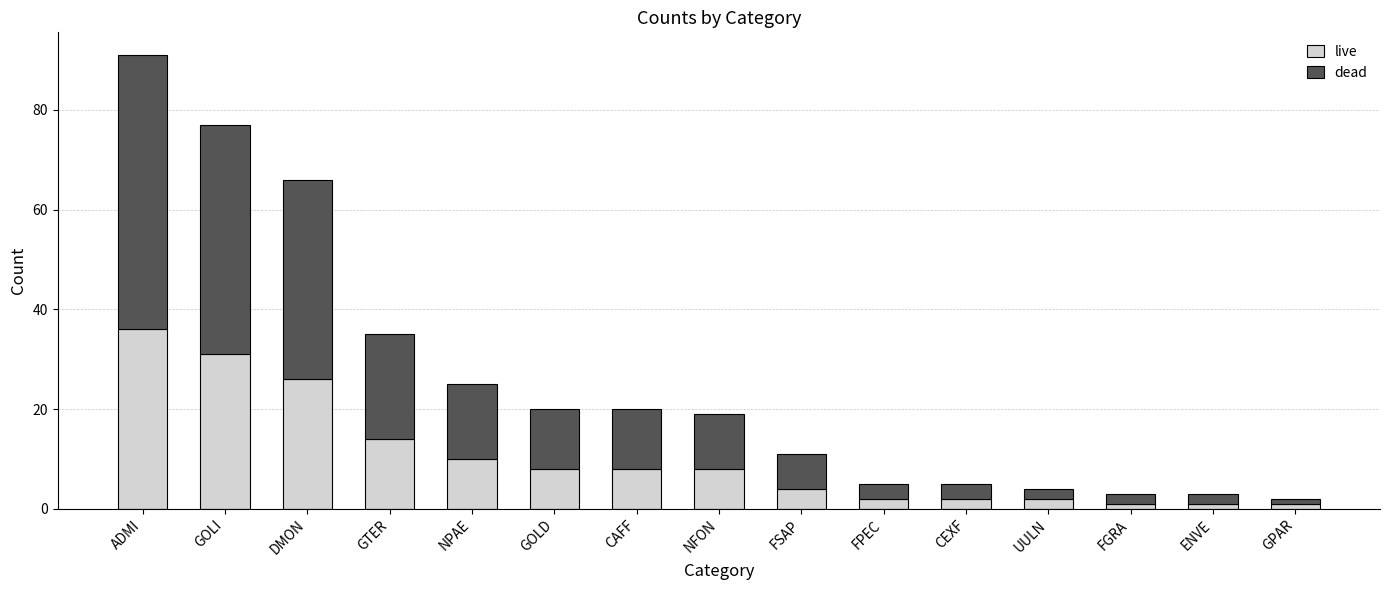

At which label does live reach its peak?

ADMI